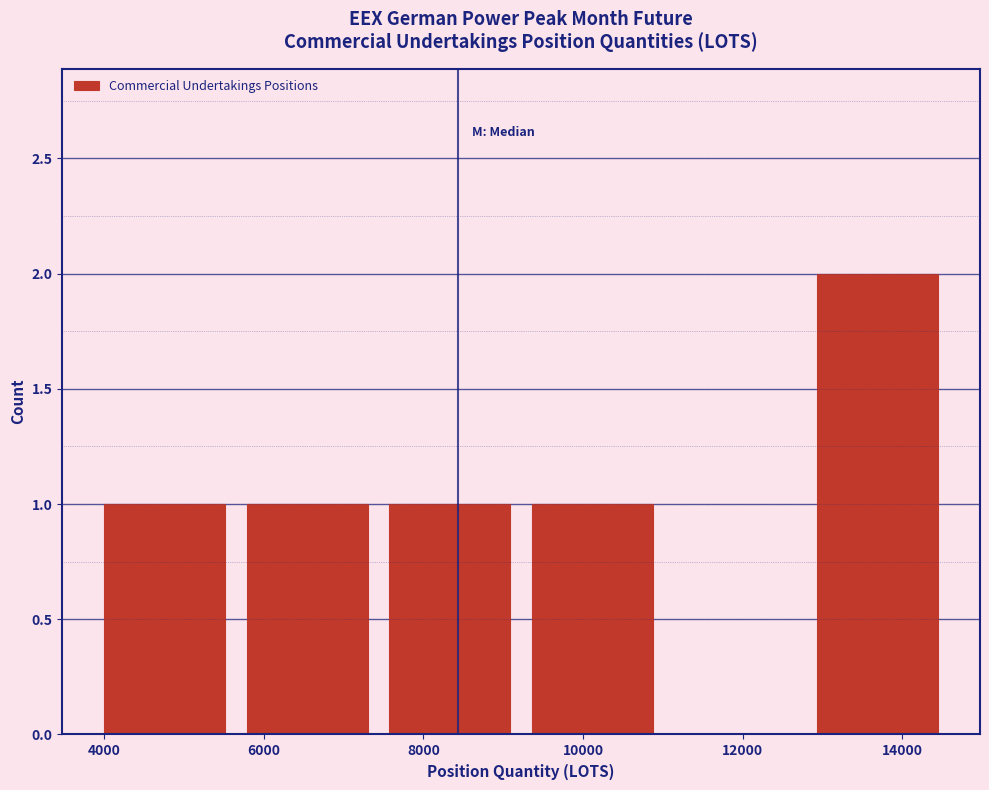

Which range on the x-axis has the tallest bar?

12800 to 14600